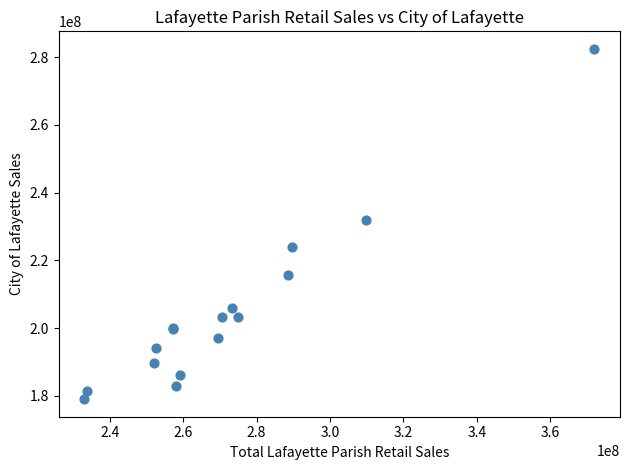

What Y value in the scatter plot is closest to 230719206?

231904061